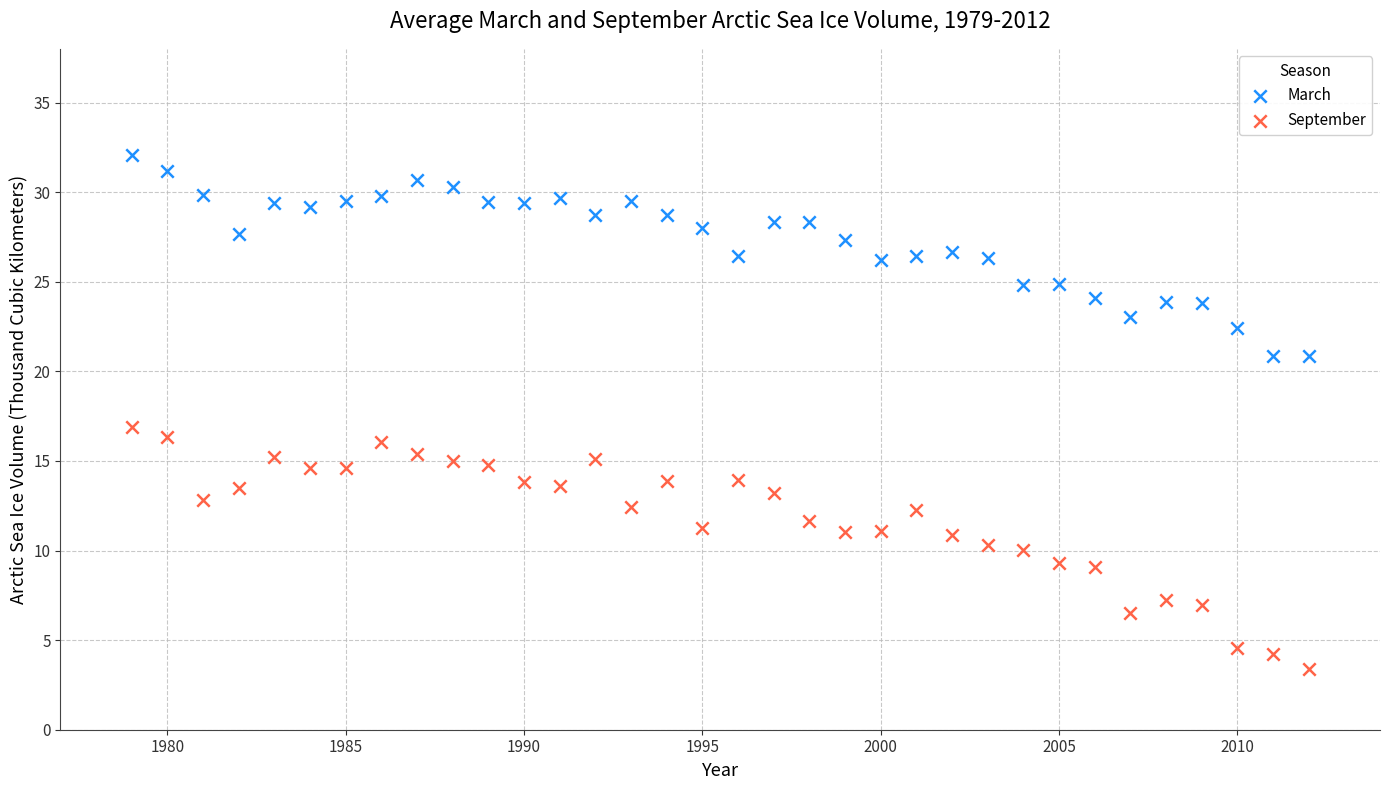

What are all the series names shown in the legend?

March, September